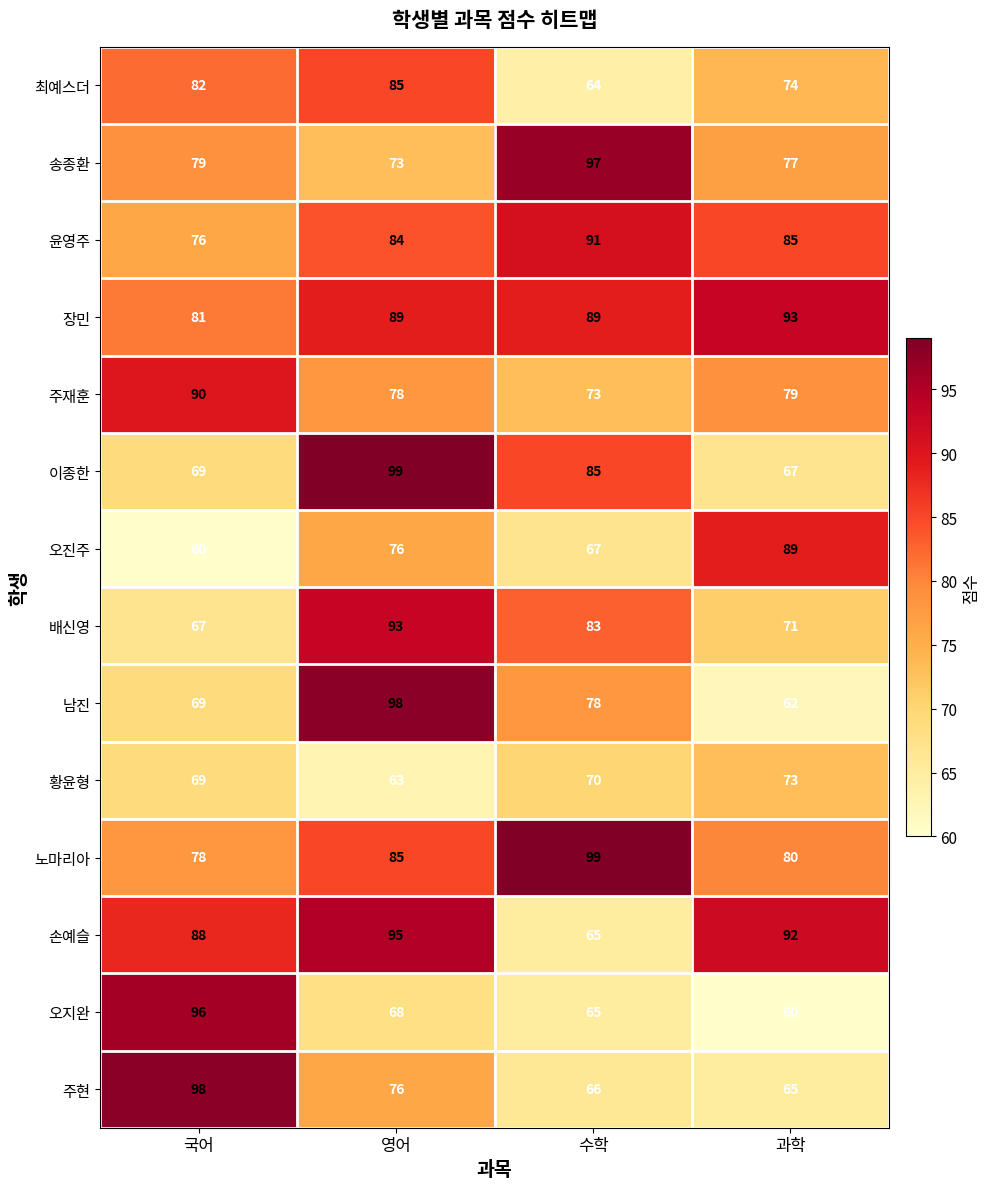

How many data points does each series have?

4